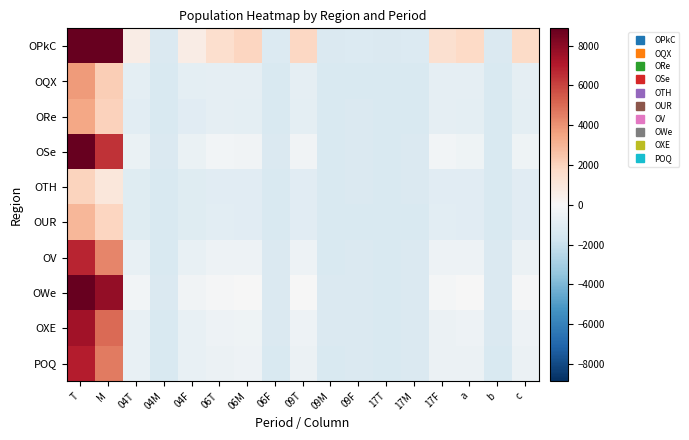

Reading left to right, list all the values displayed in this chart.

OPkC: T=22632.5	M=14510.5	04T=683.5	04M=-1301.5	04F=648.5	06T=1517.5	06M=1911.5	06F=-1246.5	09T=1821.5	09M=-1273.5	09F=-1189.5	17T=-1311.5	17M=-1214.5	17F=1454.5	a=1764.5	b=-1271.5	c=1699.5
OQX: T=3785.5	M=2203.5	04T=-884.5	04M=-1326.5	04F=-894.5	06T=-778.5	06M=-764.5	06F=-1326.5	09T=-774.5	09M=-1327.5	09F=-1321.5	17T=-1334.5	17M=-1323.5	17F=-787.5	a=-779.5	b=-1328.5	c=-787.5
ORe: T=3438.5	M=2058.5	04T=-967.5	04M=-1332.5	04F=-971.5	06T=-807.5	06M=-854.5	06F=-1323.5	09T=-867.5	09M=-1325.5	09F=-1314.5	17T=-1333.5	17M=-1317.5	17F=-818.5	a=-876.5	b=-1326.5	c=-886.5
OSe: T=9321.5	M=6424.5	04T=-576.5	04M=-1315.5	04F=-597.5	06T=-218.5	06M=-317.5	06F=-1315.5	09T=-338.5	09M=-1320.5	09F=-1282.5	17T=-1330.5	17M=-1288.5	17F=-234.5	a=-371.5	b=-1321.5	c=-386.5
OTH: T=1974.5	M=1025.5	04T=-1047.5	04M=-1331.5	04F=-1052.5	06T=-1005.5	06M=-1007.5	06F=-1330.5	09T=-1013.5	09M=-1329.5	09F=-1313.5	17T=-1334.5	17M=-1315.5	17F=-1012.5	a=-1030.5	b=-1332.5	c=-1034.5
OUR: T=2974.5	M=1926.5	04T=-1042.5	04M=-1333.5	04F=-1045.5	06T=-946.5	06M=-972.5	06F=-1326.5	09T=-982.5	09M=-1328.5	09F=-1318.5	17T=-1333.5	17M=-1321.5	17F=-954.5	a=-990.5	b=-1329.5	c=-997.5
OV: T=6738.5	M=4305.5	04T=-665.5	04M=-1327.5	04F=-674.5	06T=-462.5	06M=-448.5	06F=-1311.5	09T=-473.5	09M=-1324.5	09F=-1300.5	17T=-1332.5	17M=-1304.5	17F=-474.5	a=-484.5	b=-1315.5	c=-505.5
OWe: T=11454.5	M=7823.5	04T=-255.5	04M=-1314.5	04F=-277.5	06T=-121.5	06M=-1.5	06F=-1291.5	09T=-46.5	09M=-1307.5	09F=-1277.5	17T=-1322.5	17M=-1291.5	17F=-150.5	a=-60.5	b=-1305.5	c=-91.5
OXE: T=7450.5	M=4989.5	04T=-662.5	04M=-1321.5	04F=-677.5	06T=-479.5	06M=-406.5	06F=-1307.5	09T=-435.5	09M=-1314.5	09F=-1293.5	17T=-1334.5	17M=-1295.5	17F=-501.5	a=-449.5	b=-1309.5	c=-476.5
POQ: T=6997.5	M=4607.5	04T=-652.5	04M=-1320.5	04F=-668.5	06T=-488.5	06M=-478.5	06F=-1316.5	09T=-498.5	09M=-1317.5	09F=-1300.5	17T=-1330.5	17M=-1306.5	17F=-507.5	a=-514.5	b=-1322.5	c=-528.5